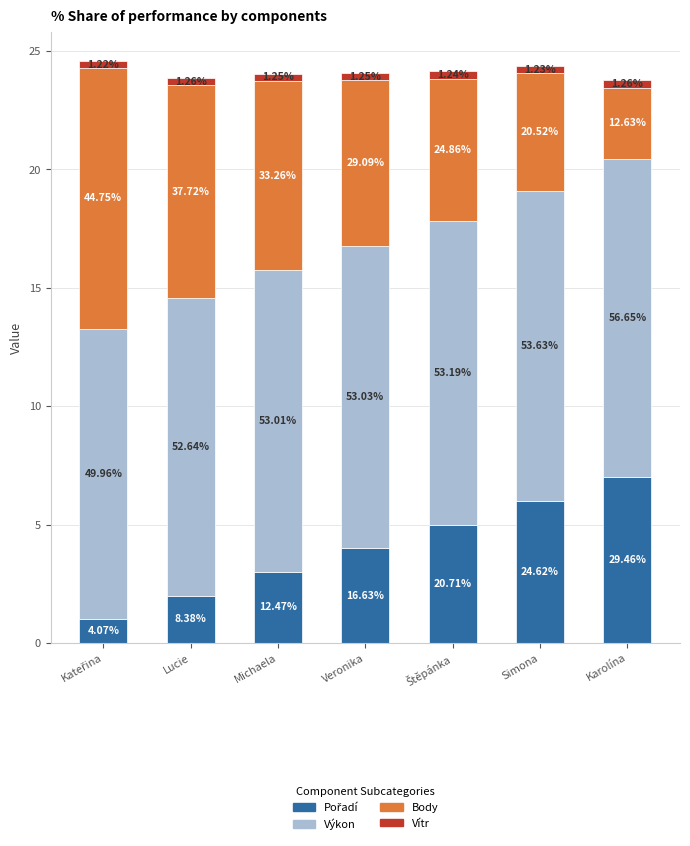

Are the bars grouped side by side (vs. stacked)?

No